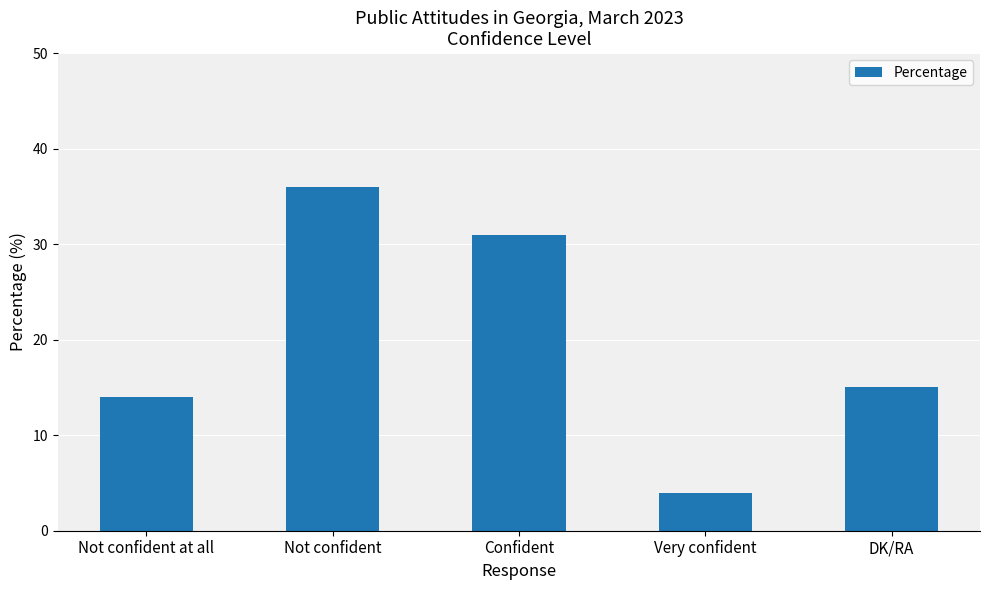

What is the sum of the values at DK/RA and Not confident at all?

29